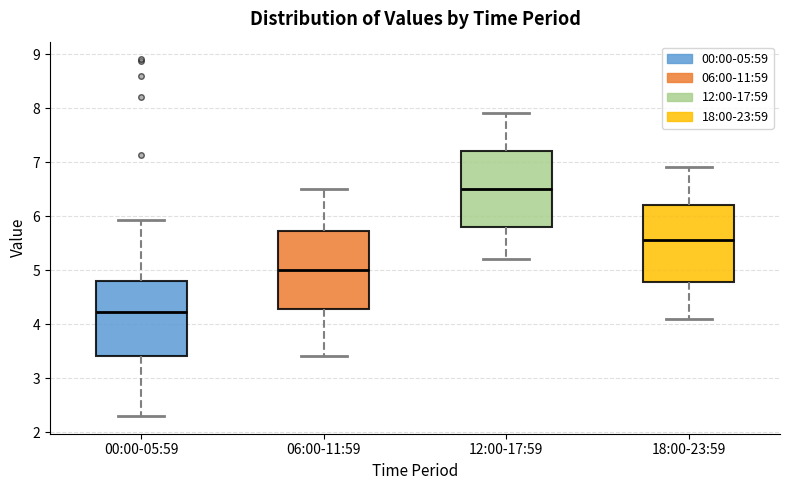

Which box has the lowest median line?

00:00-05:59